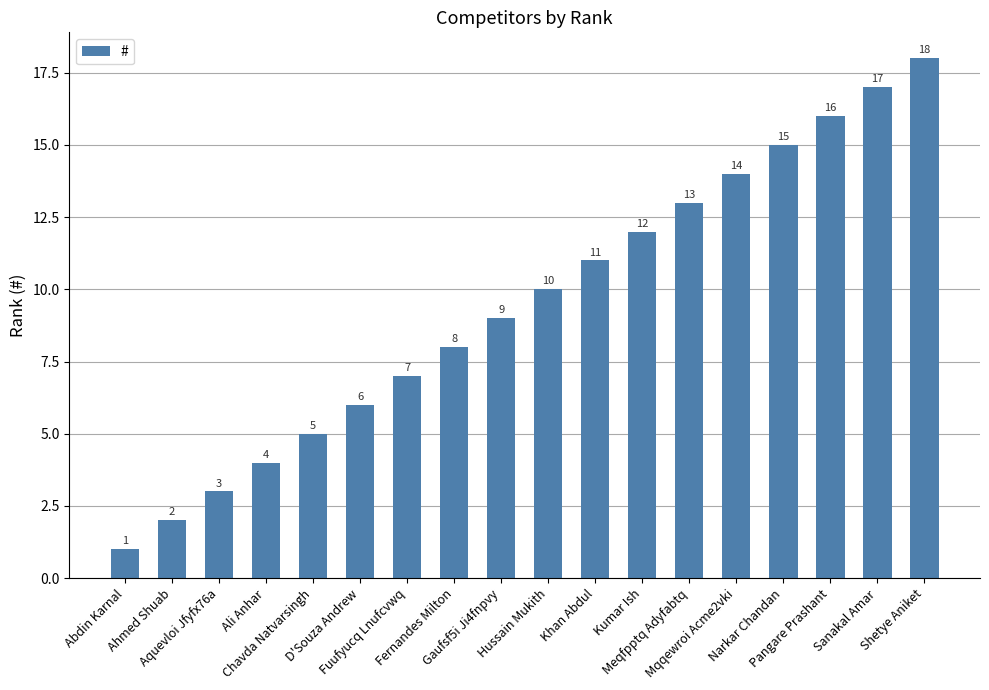

What is the sum of the values at Gaufsf5i Ji4fnpvy and Kumar Ish?

21